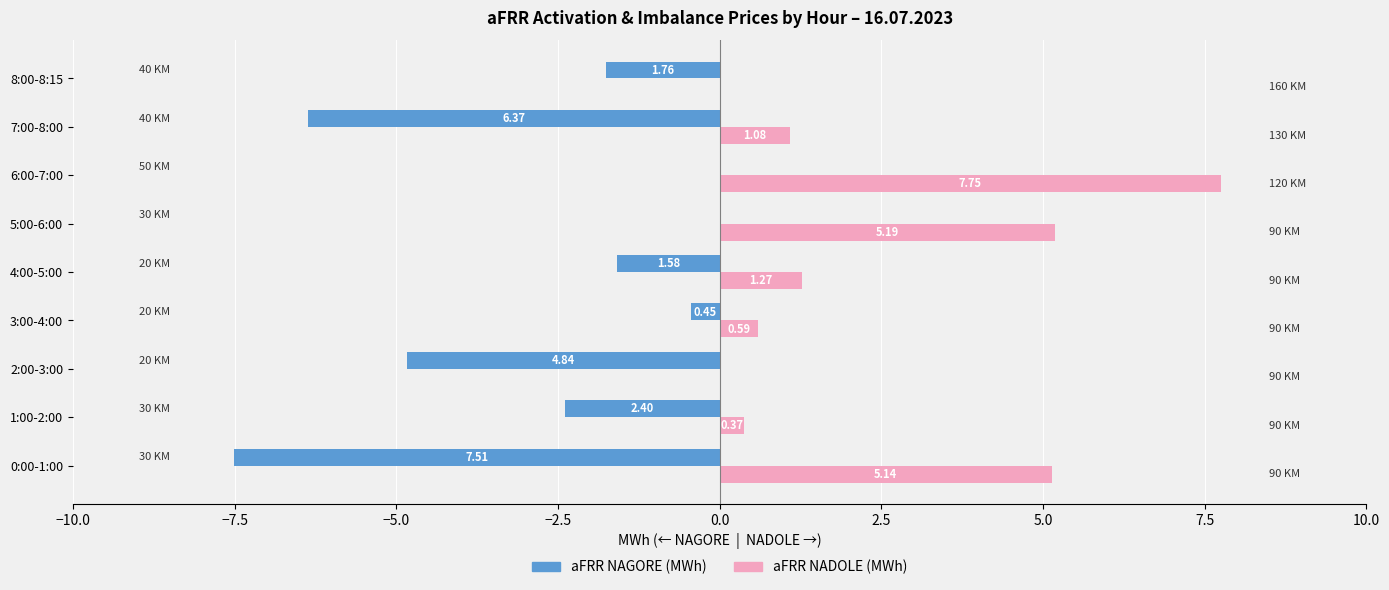

What is the total value across all series at 1:00-2:00?

-2.0